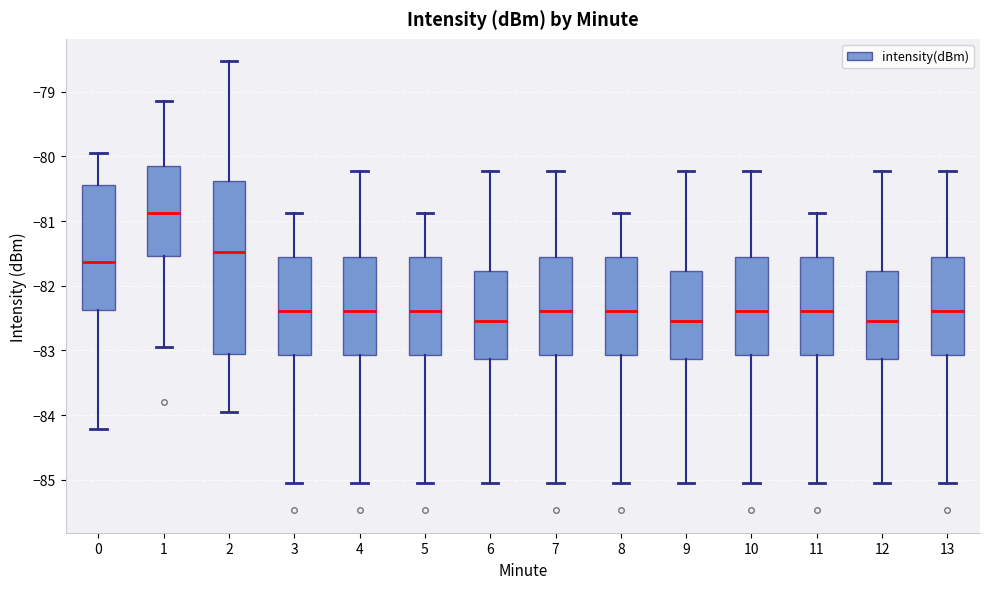

Where is the upper edge of the box at x = 6 on the y-axis? The values are not printed on the chart, so give them approximately, as read against the axis.

-81.8